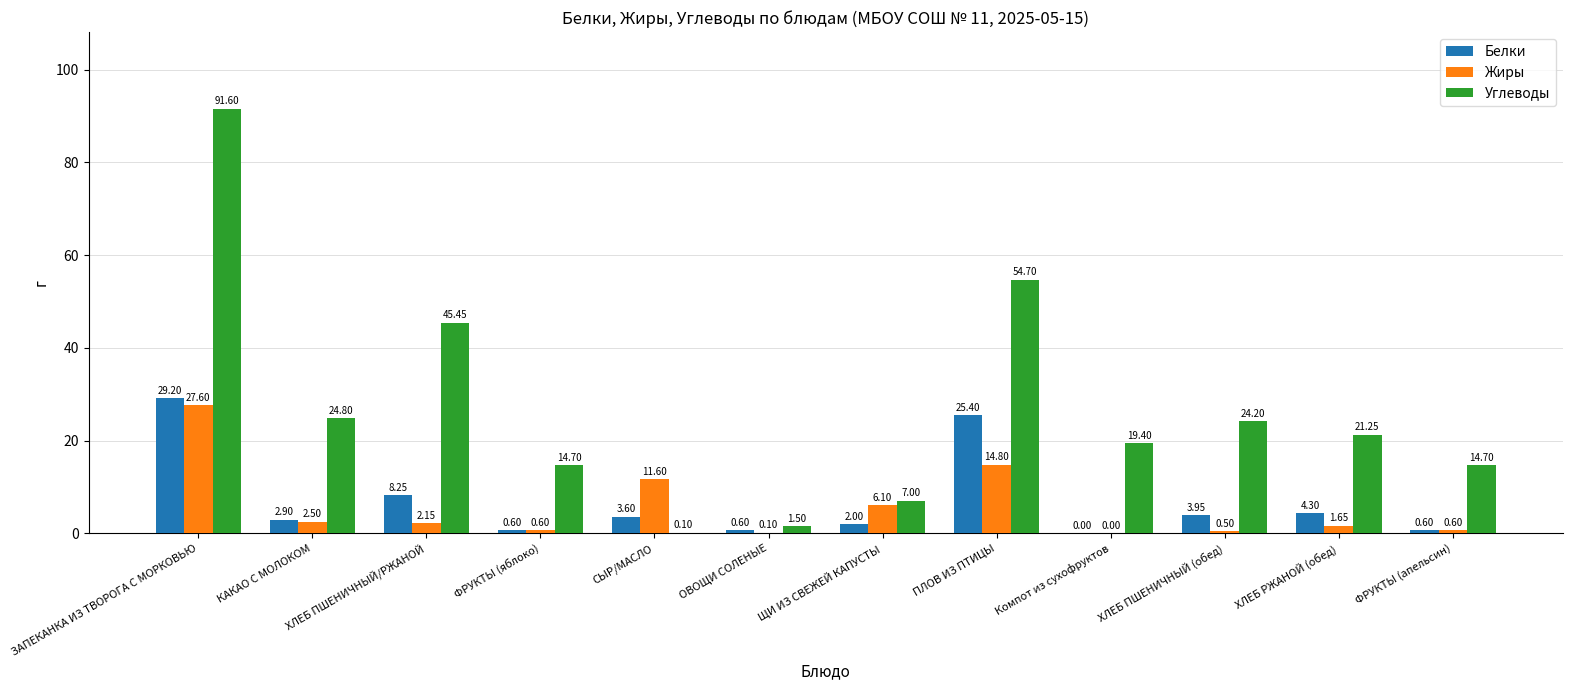

What is the sum of all Жиры values?

68.2